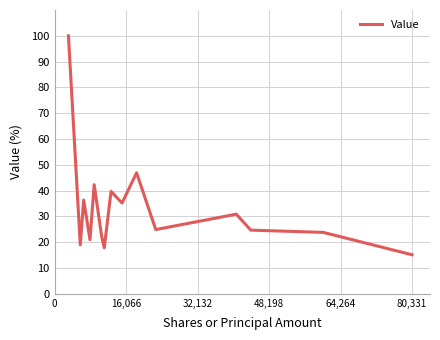

What is the difference between the maximum and minimum values?

84.9